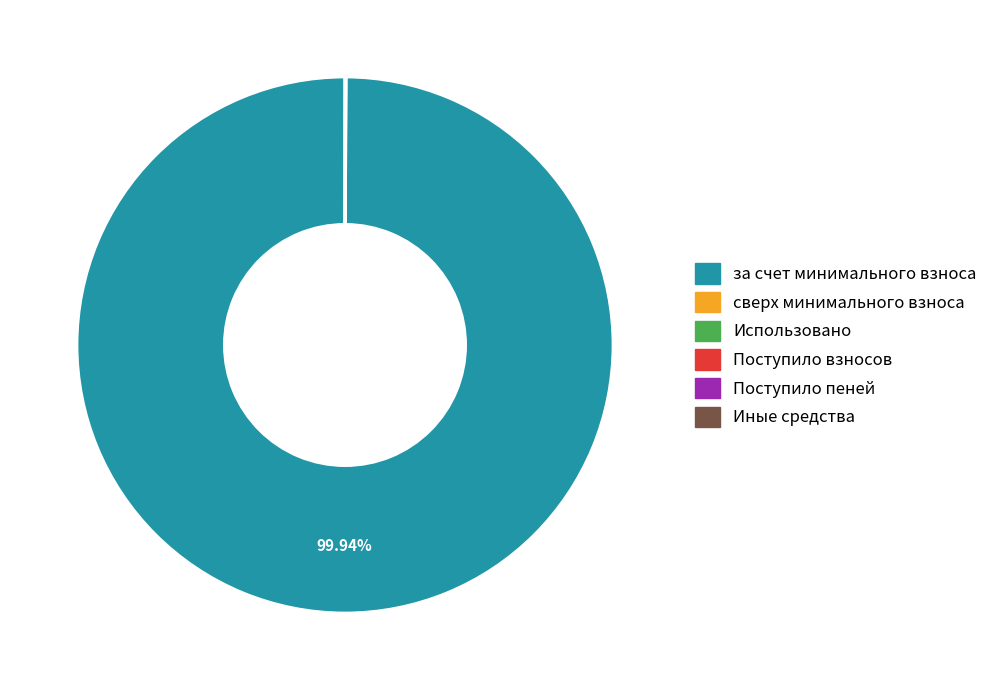

To the nearest percent, what is the difference between the largest and smallest slice percentages?

100%